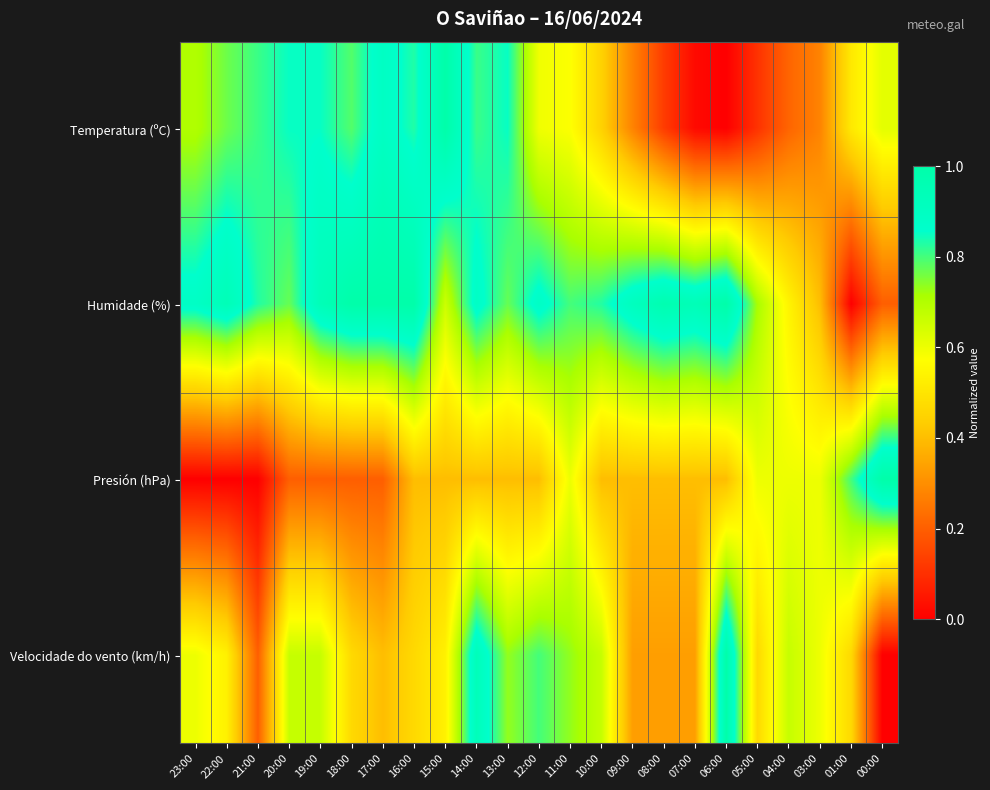

Which series has the largest range (max minus min)?

Temperatura (ºC)